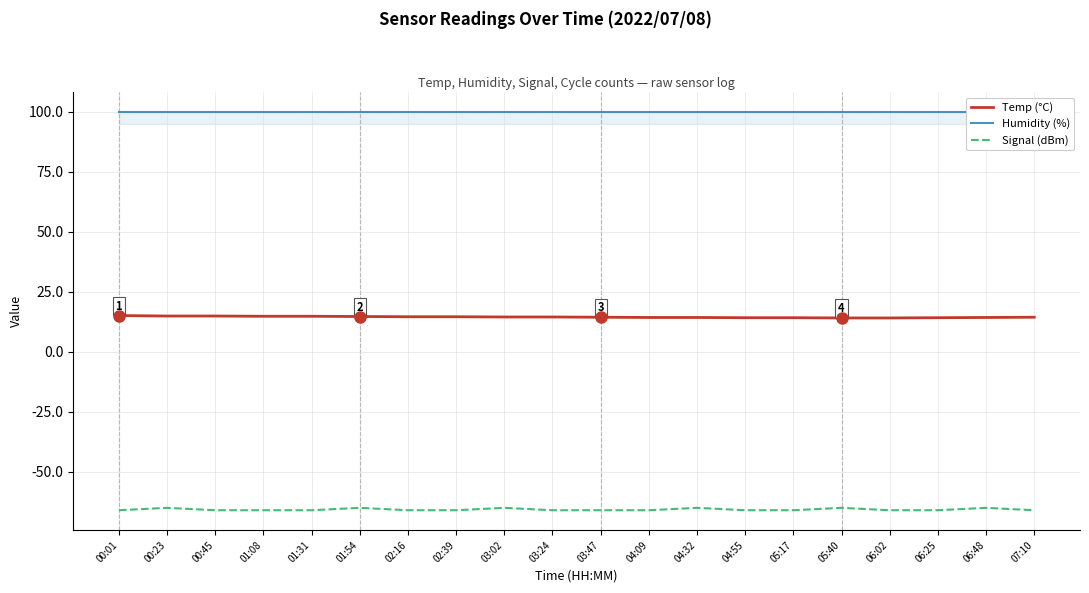

What is the maximum value shown in the chart?

99.9